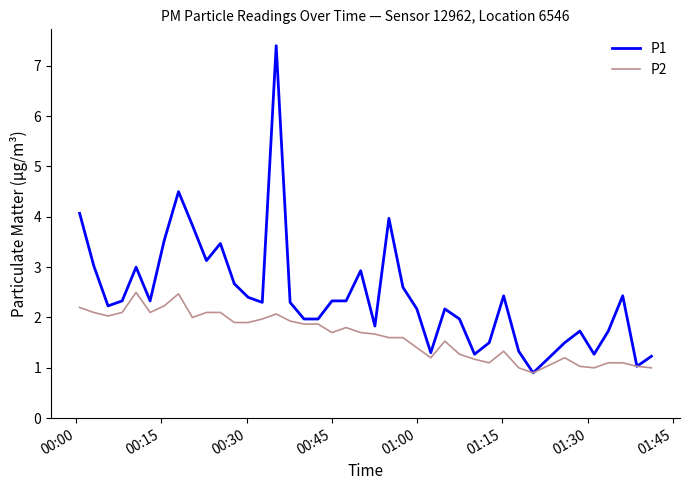

Reading left to right, transcribe all the data shown in this chart.

P1: 4.1	3.0	2.2	2.3	3.0	2.3	3.5	4.5	3.8	3.1	3.5	2.7	2.4	2.3	7.4	2.3	2.0	2.0	2.3	2.3	2.9	1.8	4.0	2.6	2.2	1.3	2.2	2.0	1.3	1.5	2.4	1.3	0.9	1.5	1.7	1.3	1.7	2.4	1.0	1.2
P2: 2.2	2.1	2.0	2.1	2.5	2.1	2.2	2.5	2.0	2.1	2.1	1.9	1.9	2.0	2.1	1.9	1.9	1.9	1.7	1.8	1.7	1.7	1.6	1.6	1.4	1.2	1.5	1.3	1.2	1.1	1.3	1.0	0.9	1.2	1.0	1.0	1.1	1.1	1.0	1.0